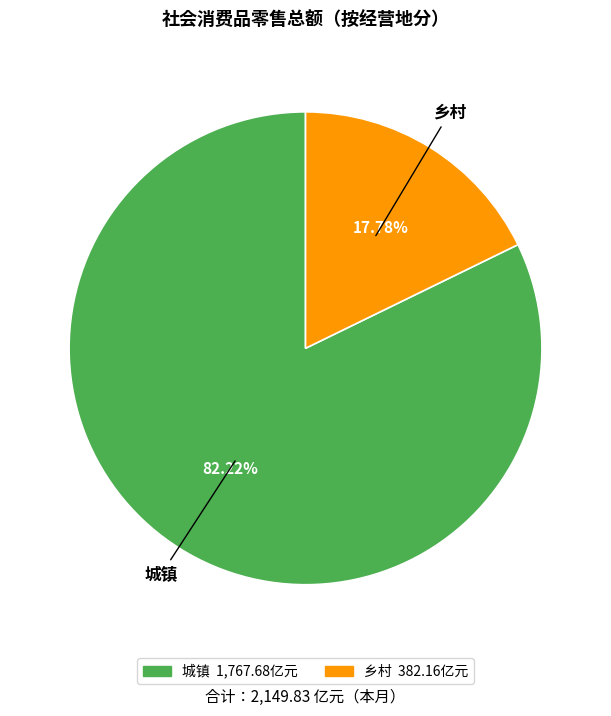

What is the largest slice in the pie chart?

城镇